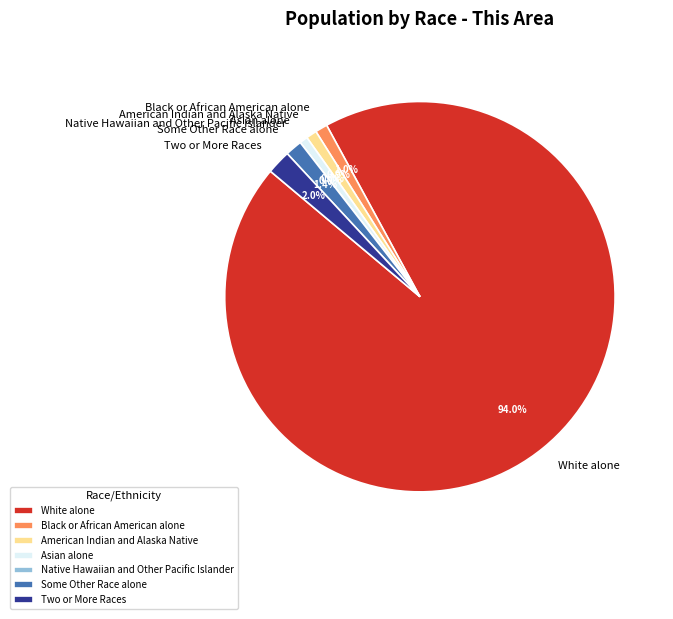

How many slices are in this pie chart?

7